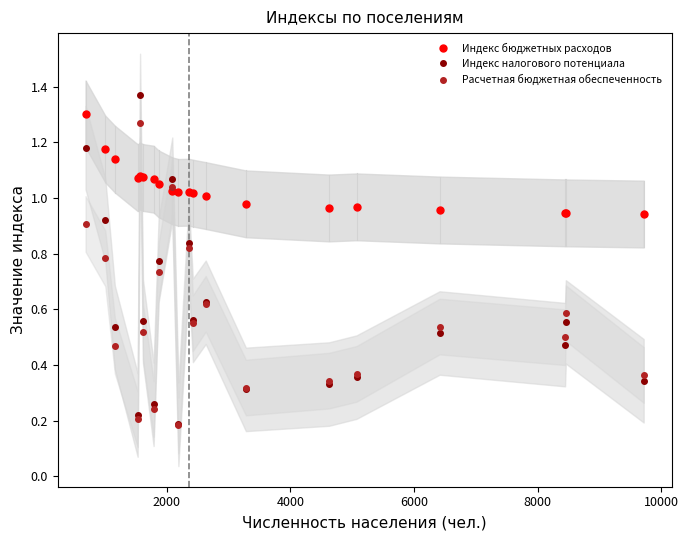

After their last crossing, which series has the higher values: Индекс налогового потенциала or Индекс бюджетных расходов?

Индекс бюджетных расходов